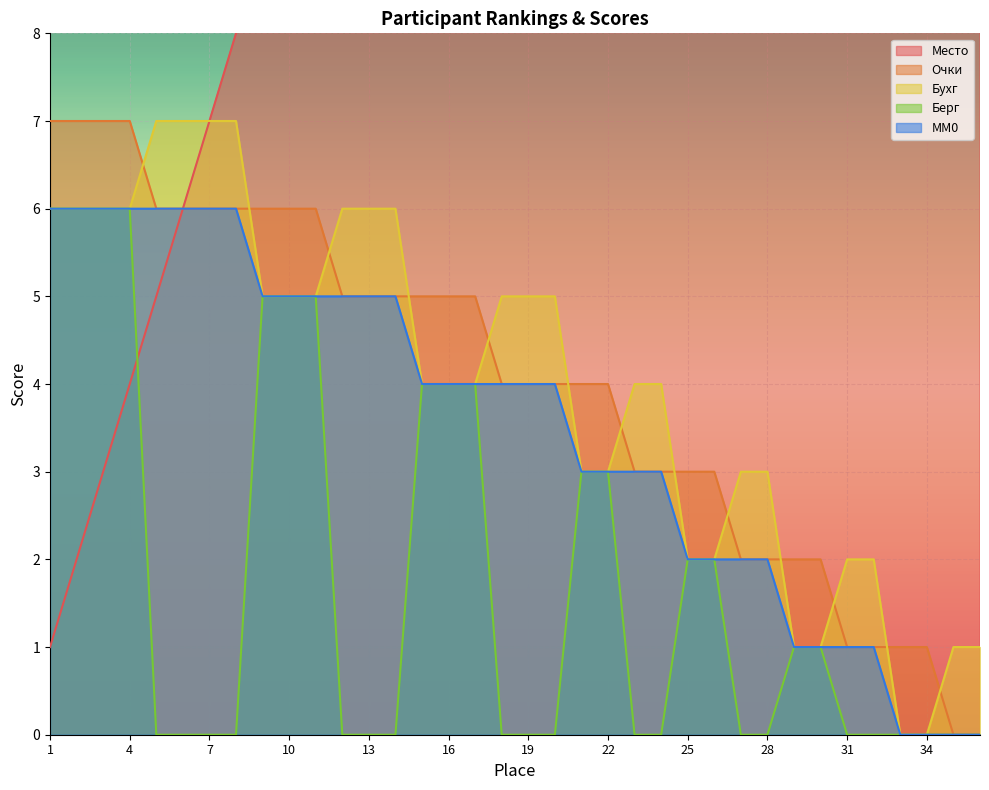

At which category is the sum across all series the highest?

36